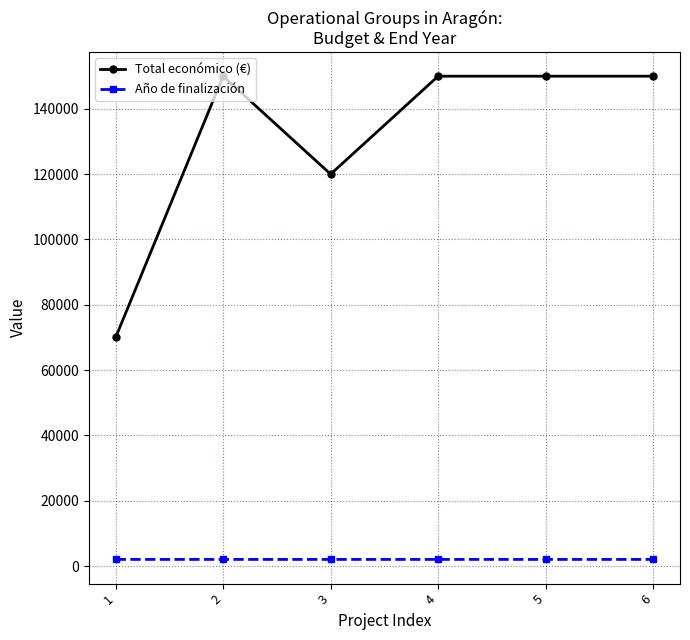

What is the approximate value of Total económico (€) at 5, to the nearest 50?

150000